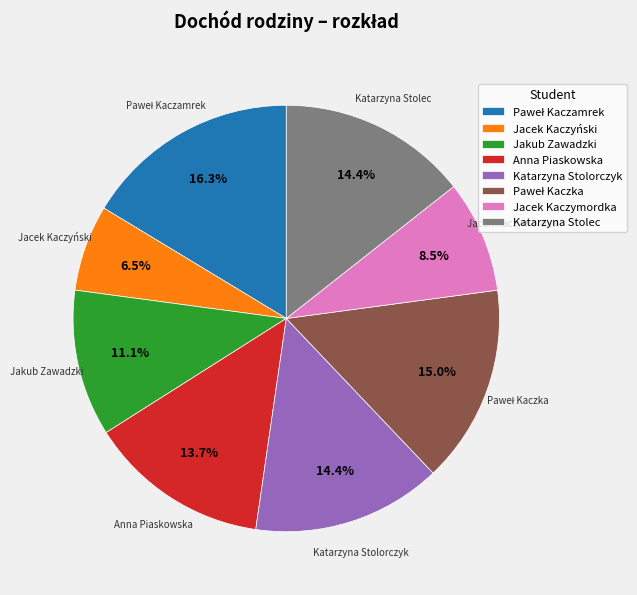

Combined, do Anna Piaskowska and Jakub Zawadzki account for over 50%?

No